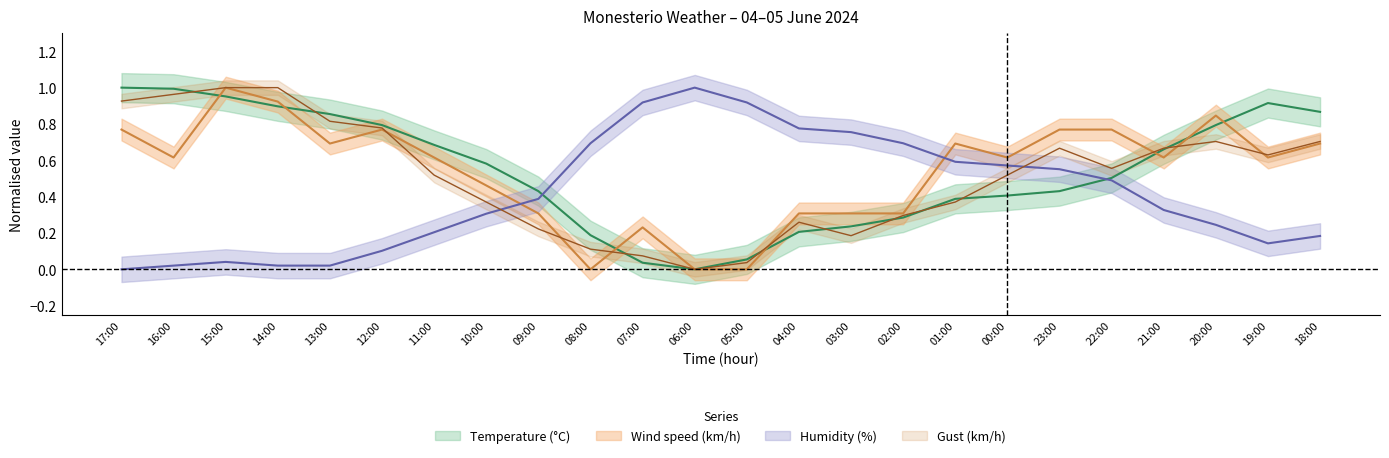

Where is the first local maximum for Gust (km/h)?

04:00